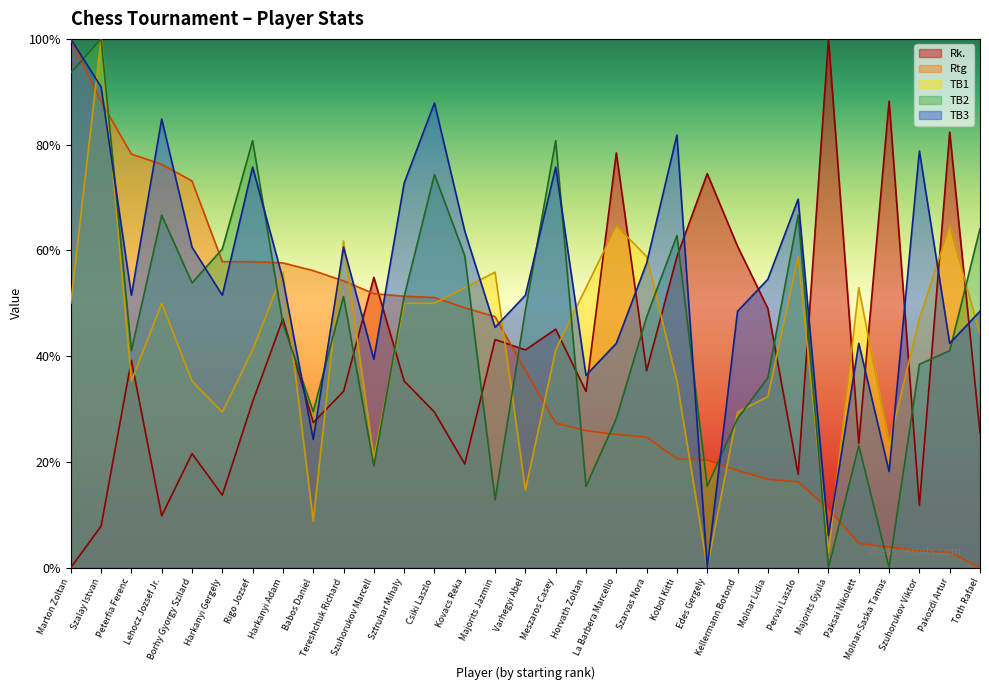

What is the highest value of the TB1 series?

100.0